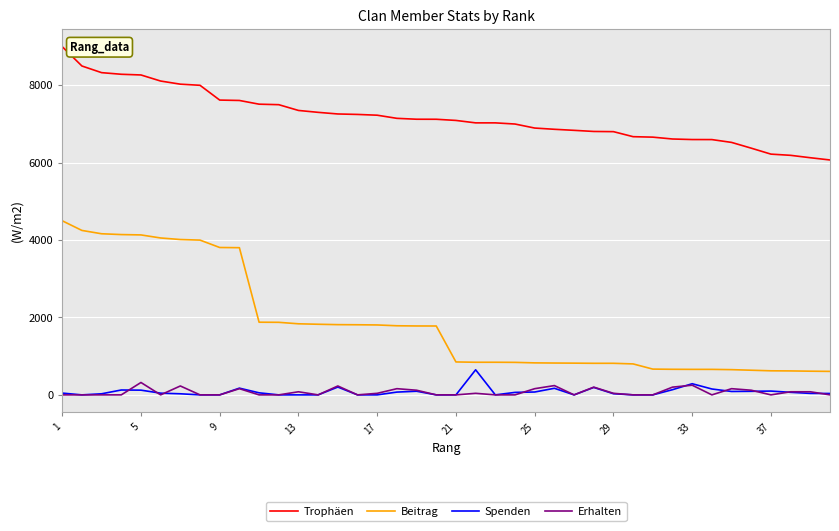

What is the highest value of the Erhalten series?

320